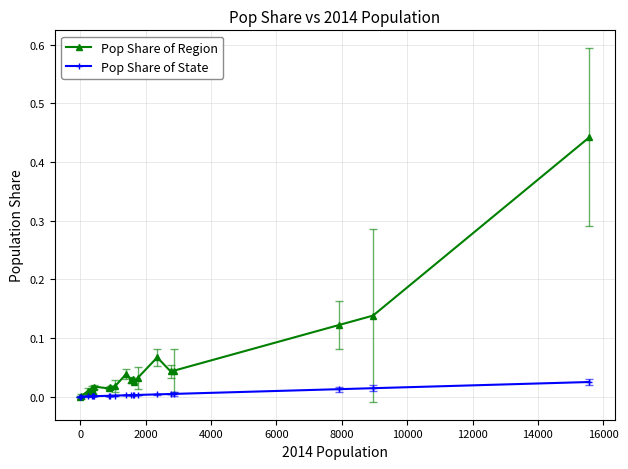

Rank the series by their maximum value, from highest to lowest.

Pop Share of Region, Pop Share of State